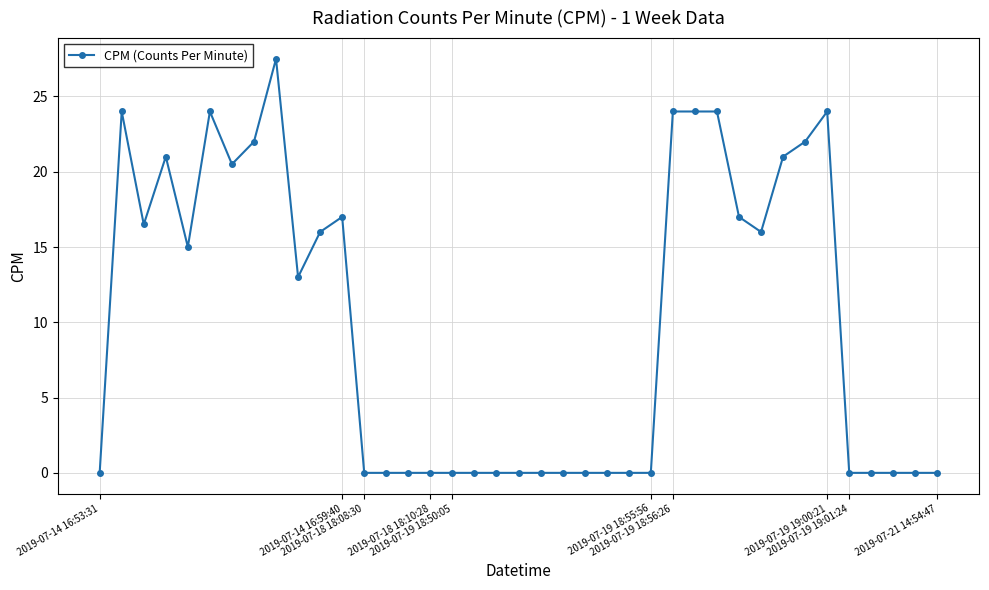

What is the maximum value shown in the chart?

27.5